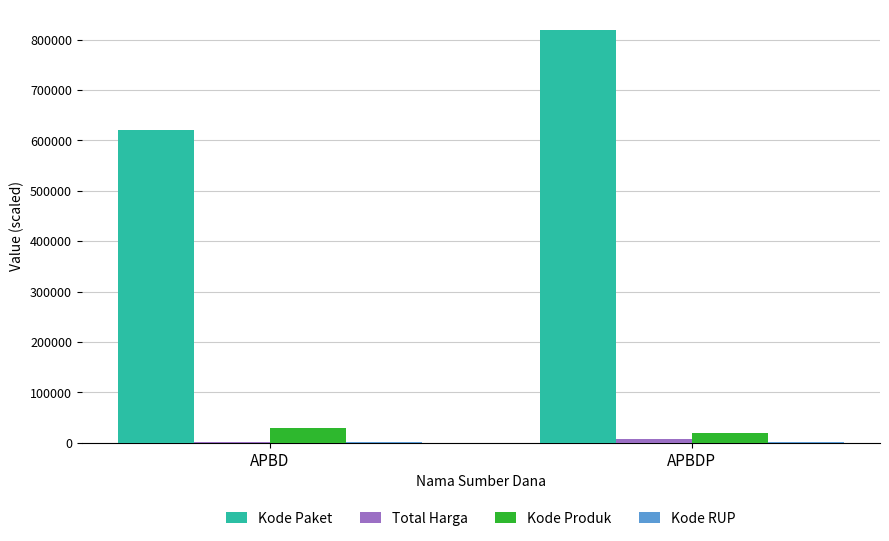

The value of Kode Produk at APBDP is 18496.6. True or false?

True